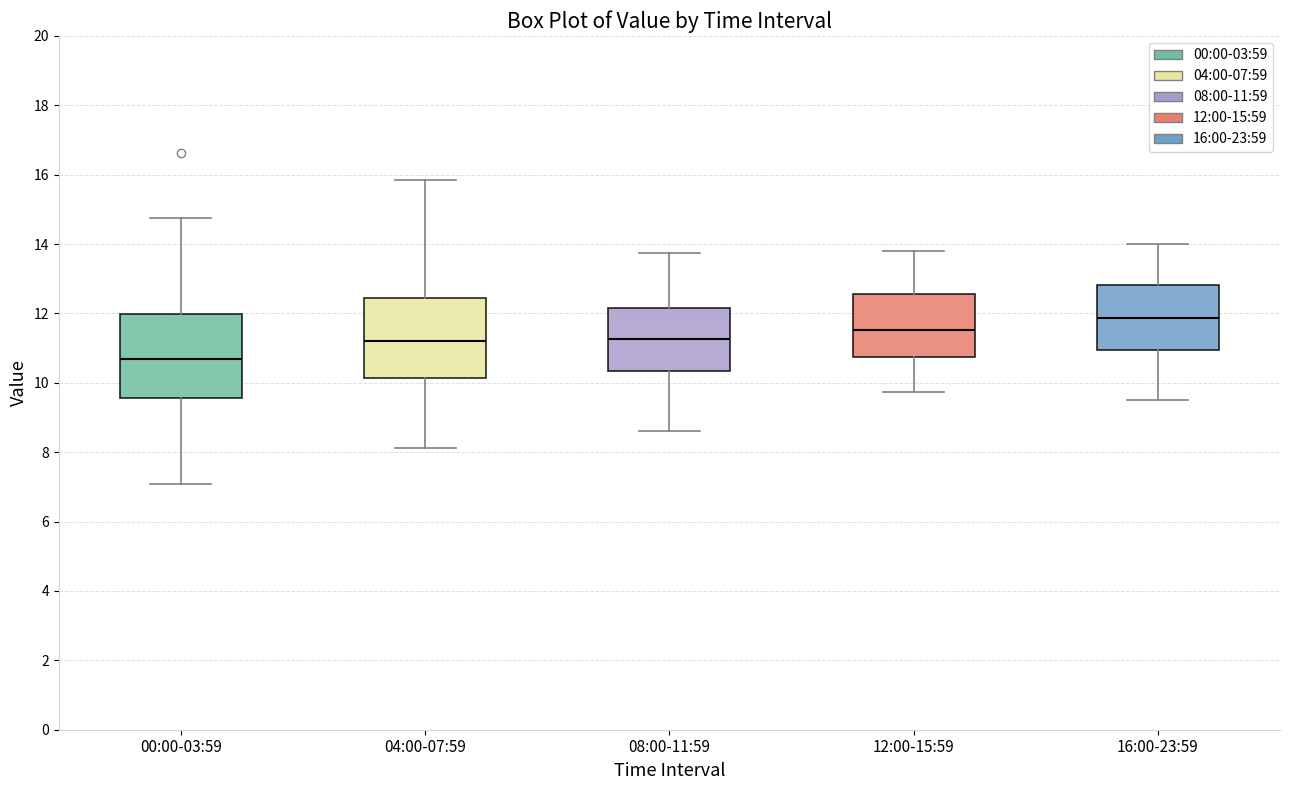

Where does the lower whisker of the box for 16:00-23:59 end on the y-axis? The values are not printed on the chart, so give them approximately, as read against the axis.

9.6